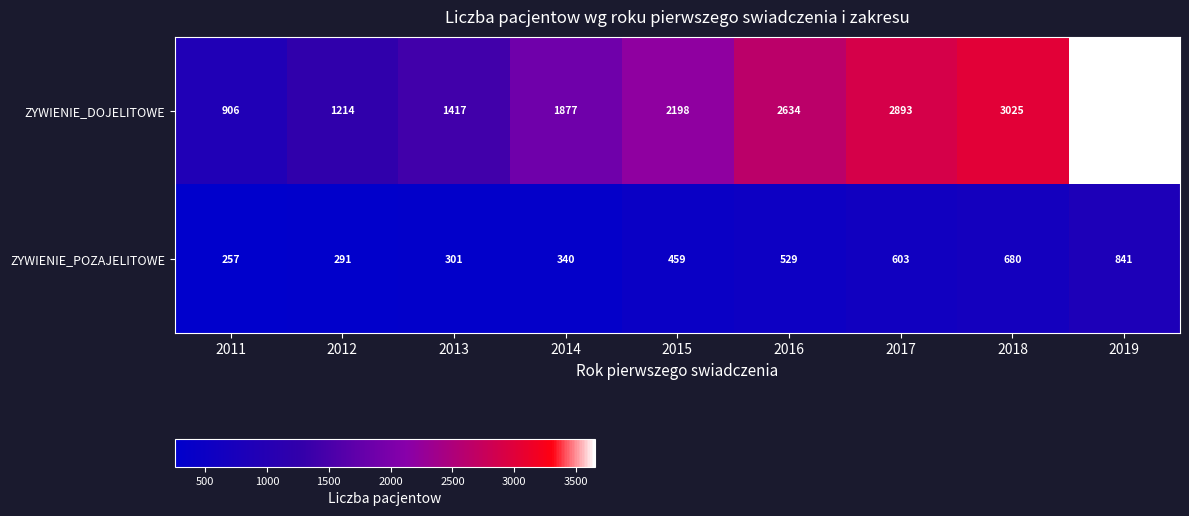

Rank the series at 2018 from highest to lowest value.

ZYWIENIE_DOJELITOWE, ZYWIENIE_POZAJELITOWE